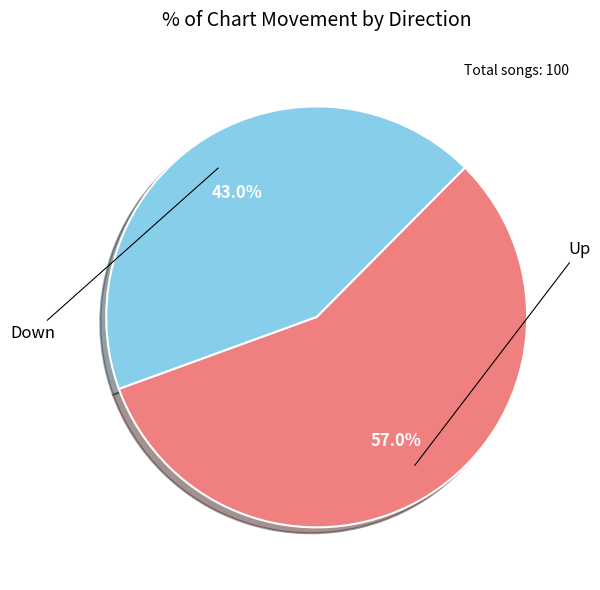

Count the number of slices in the pie.

2